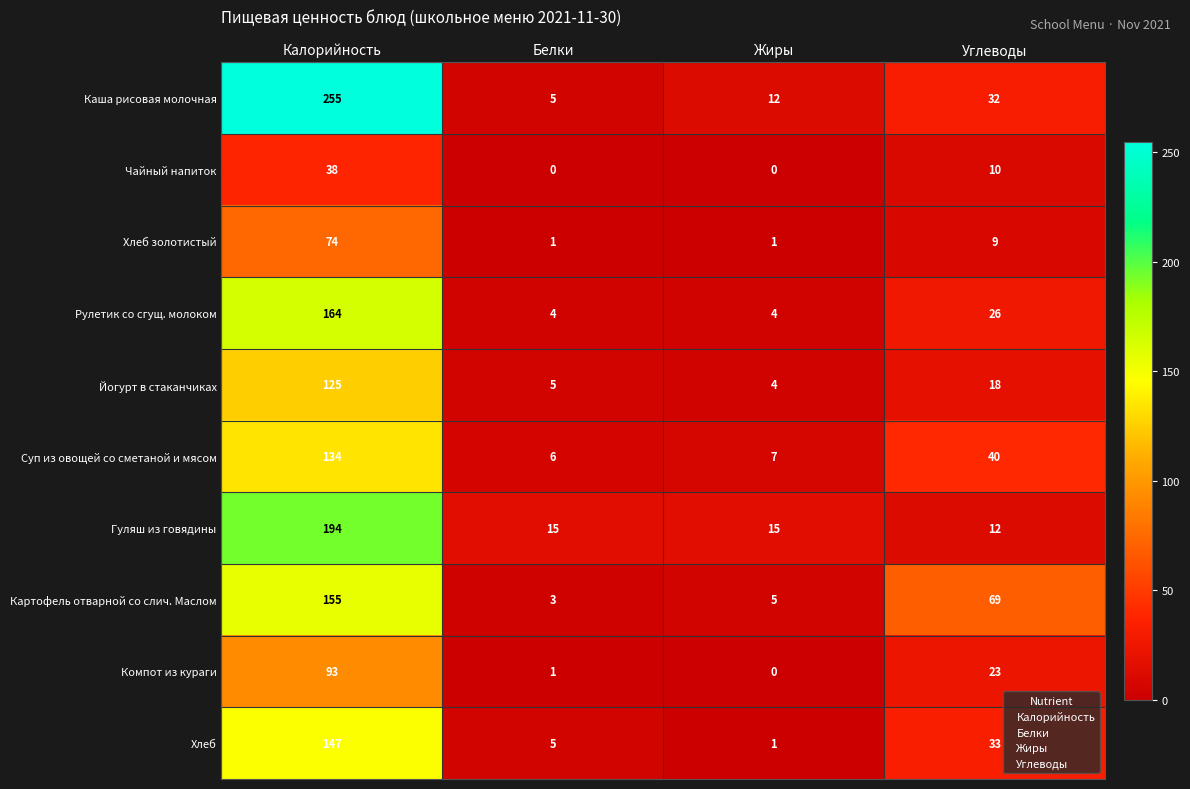

Is it true that Чайный напиток equals 10 at Углеводы?

True